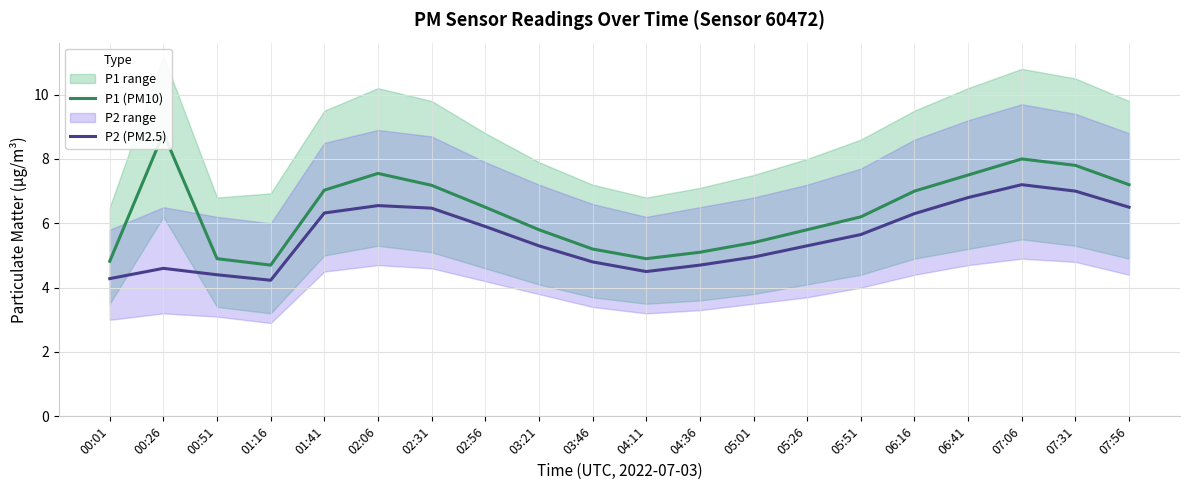

What is the difference between the P2 (PM2.5) values at 03:21 and 00:26?

0.7